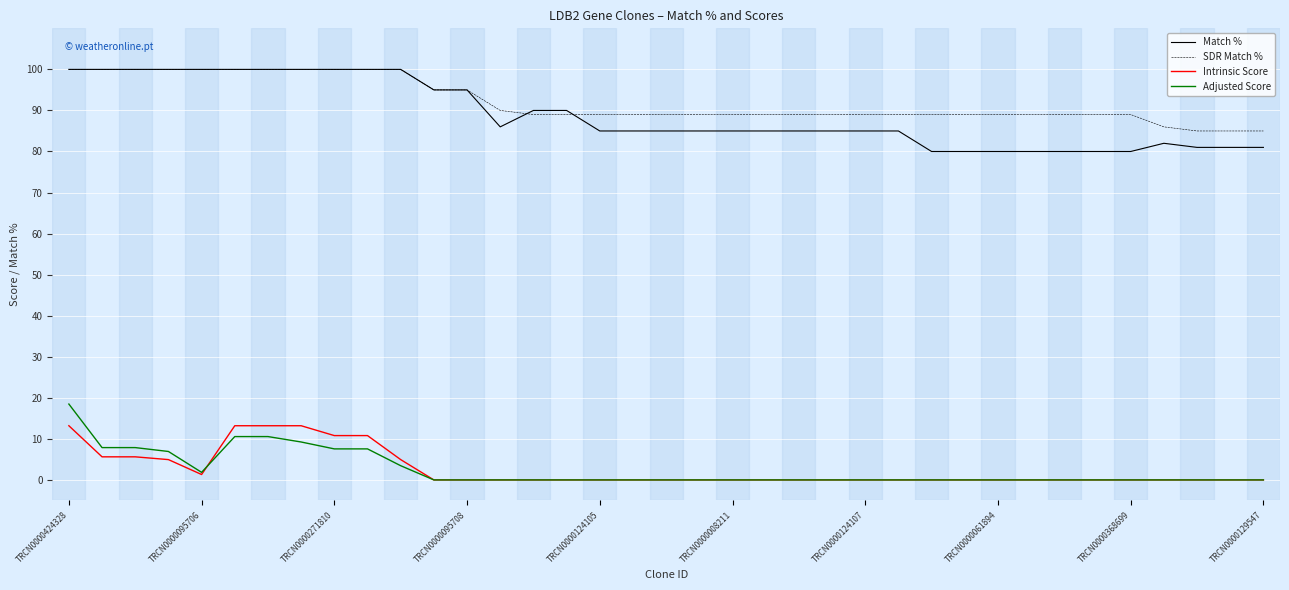

True or false: Adjusted Score and Match % cross at least once.

False